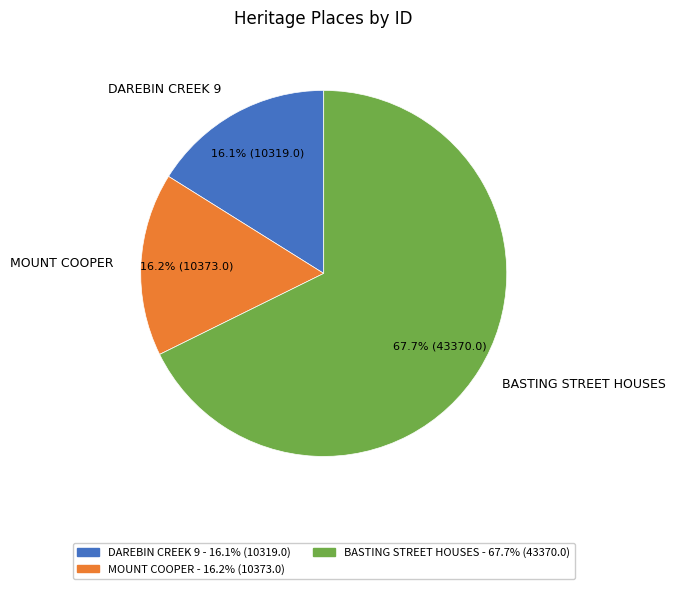

How many segments does this pie chart have?

3